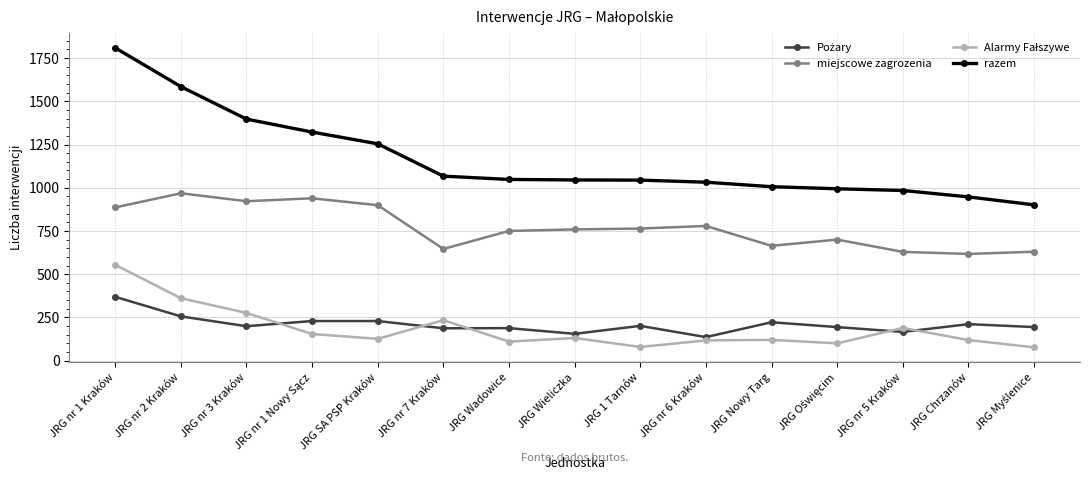

What is the value of the miejscowe zagrozenia point at the 4th from the left?

939